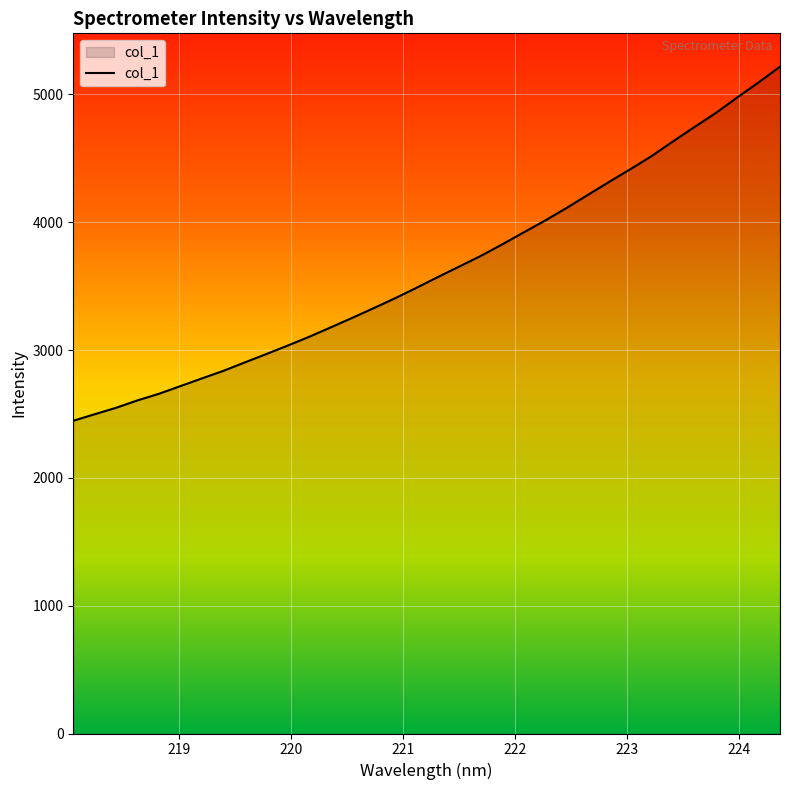

What is the greatest value displayed?

5216.5